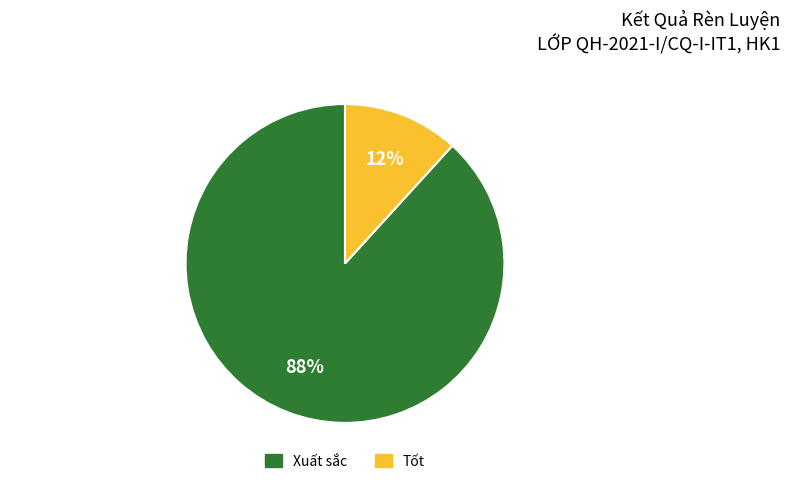

Between Tốt and Xuất sắc, which is larger?

Xuất sắc